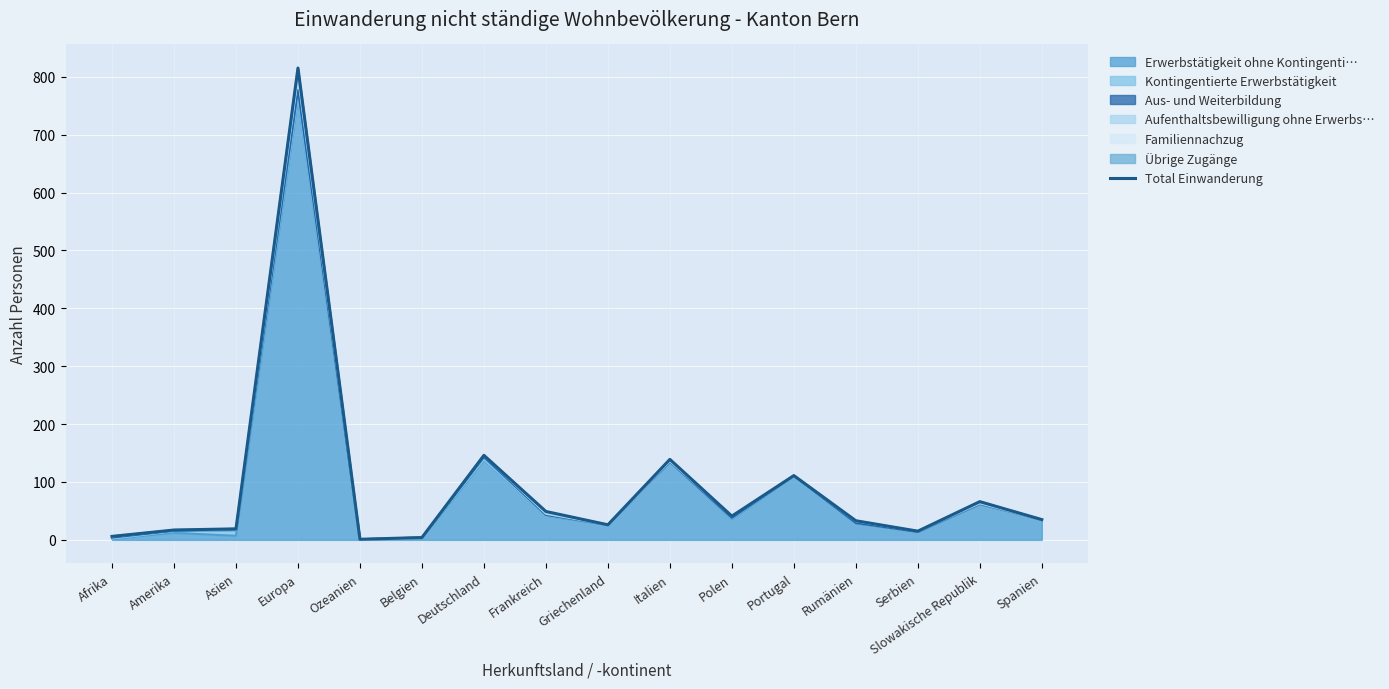

What is the sum of the values at Europa and Afrika?

821